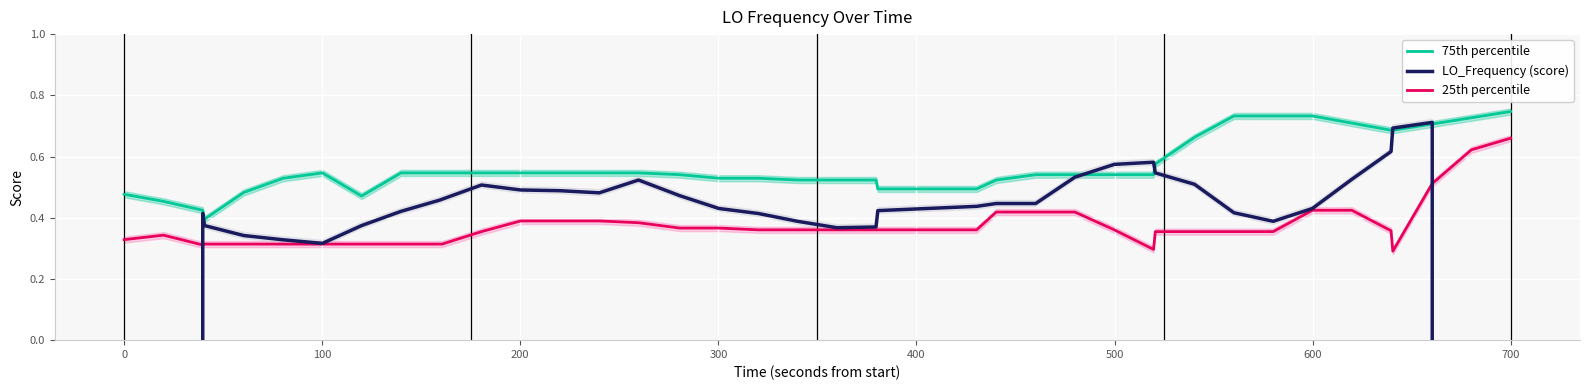

Which category has the highest value in the 25th percentile series?

700